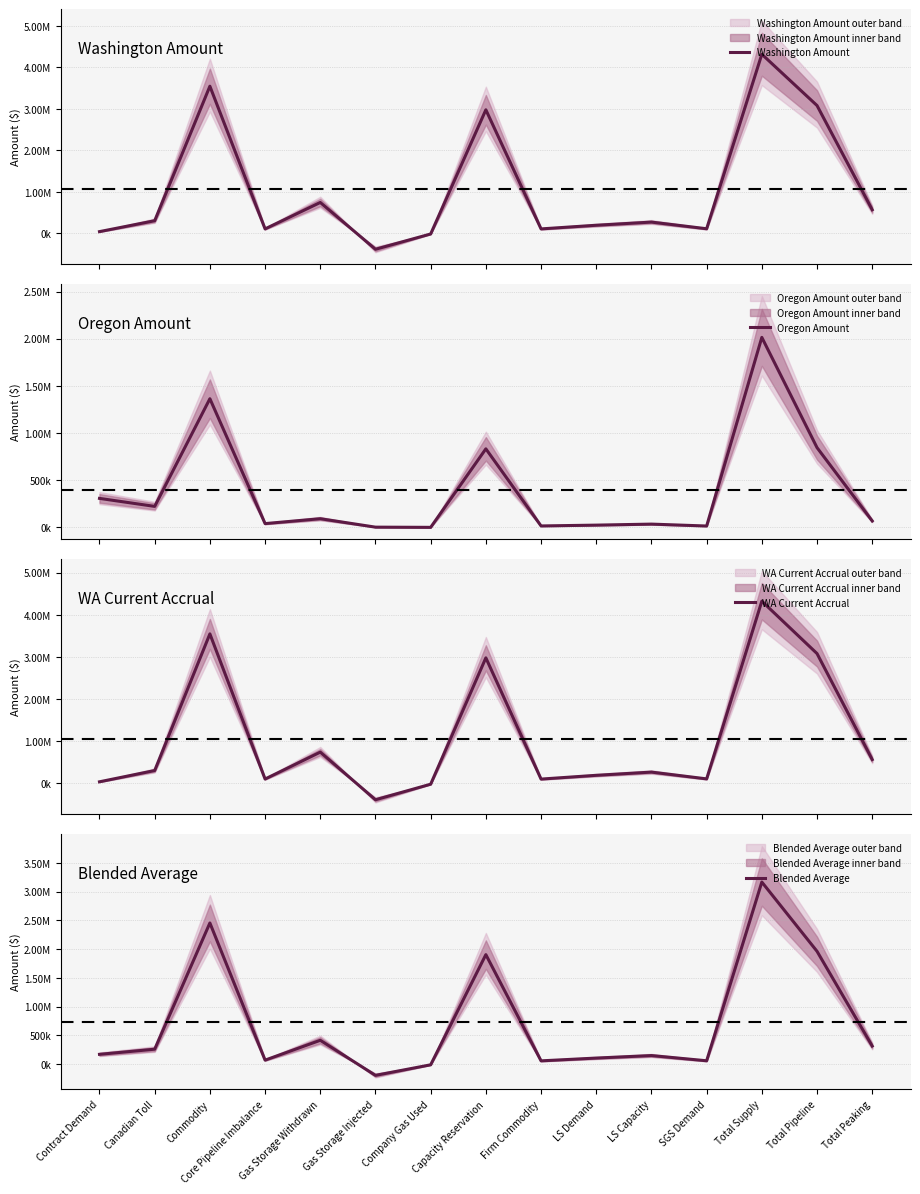

The value of Washington Amount at Company Gas Used is -30190.4. True or false?

False